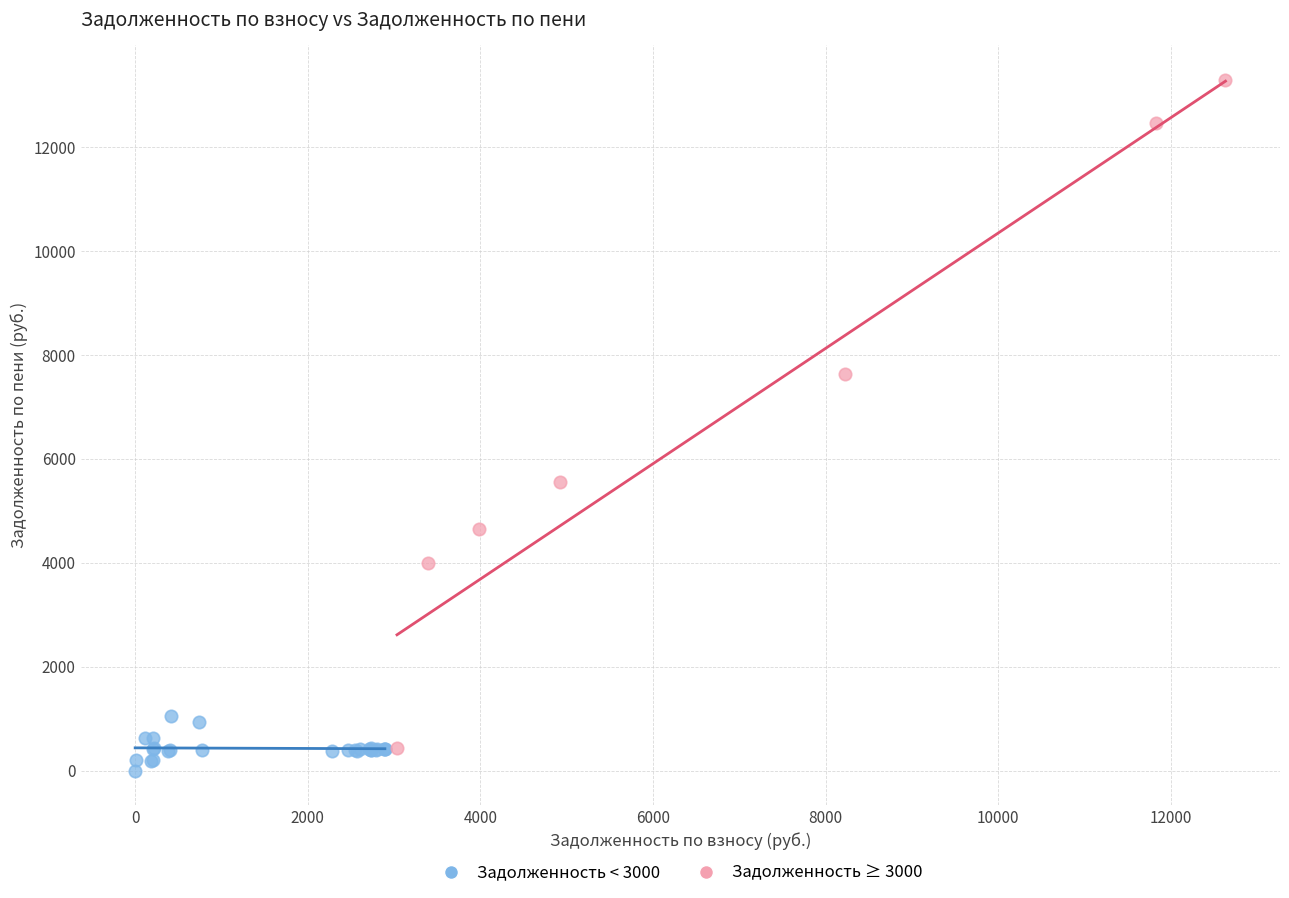

Which series has the widest spread of Y values?

Задолженность ≥ 3000